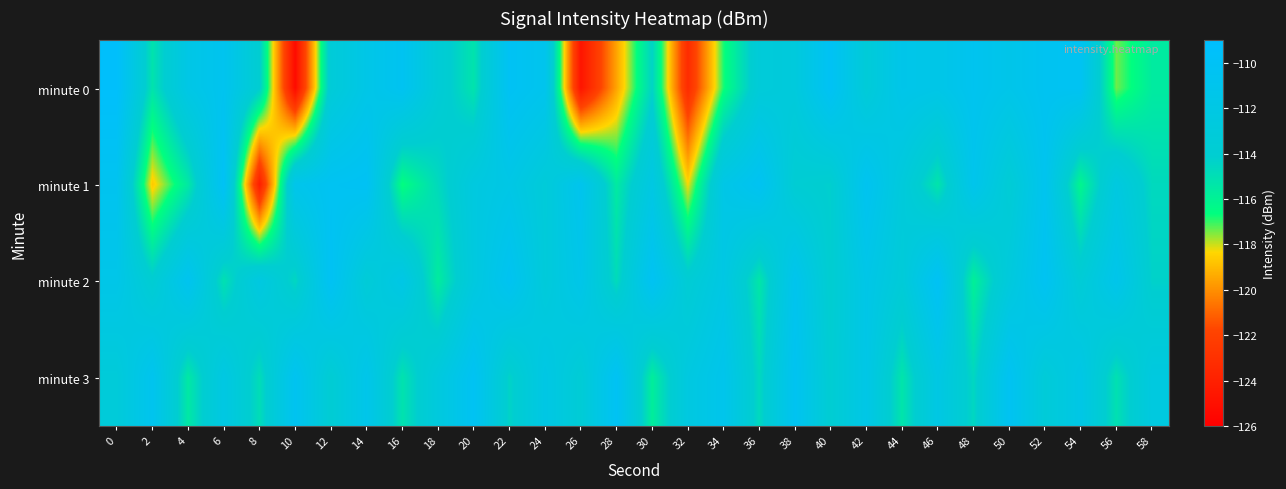

At which label does minute 1 reach its minimum?

8